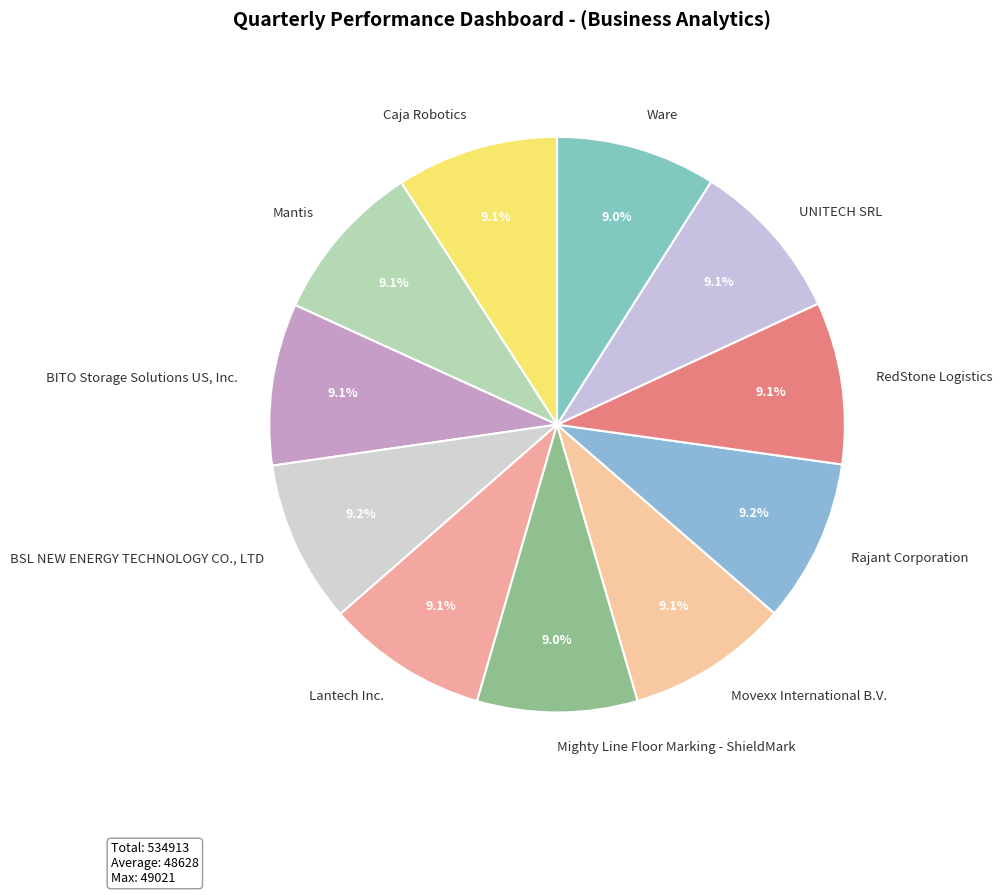

How many slices are in this pie chart?

11